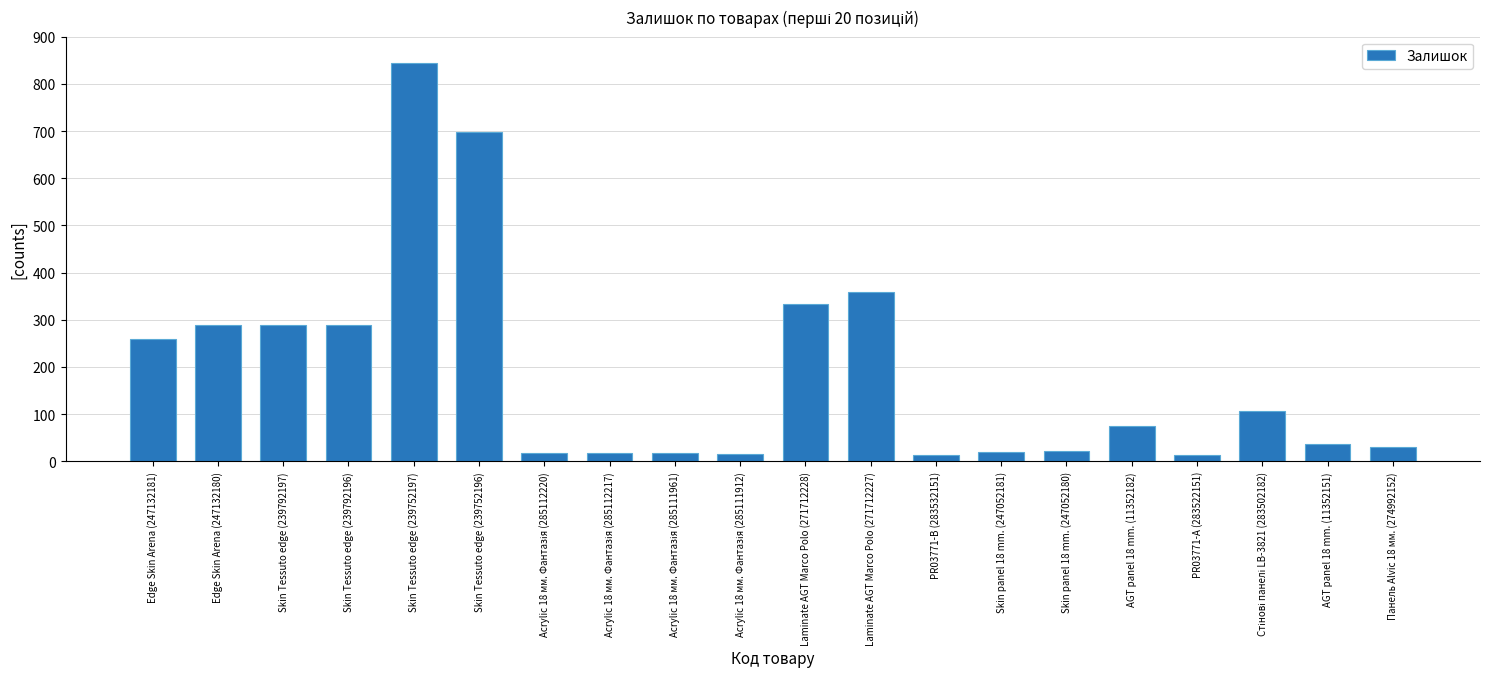

Which category has the highest value across all series?

Skin Tessuto edge (239752197)